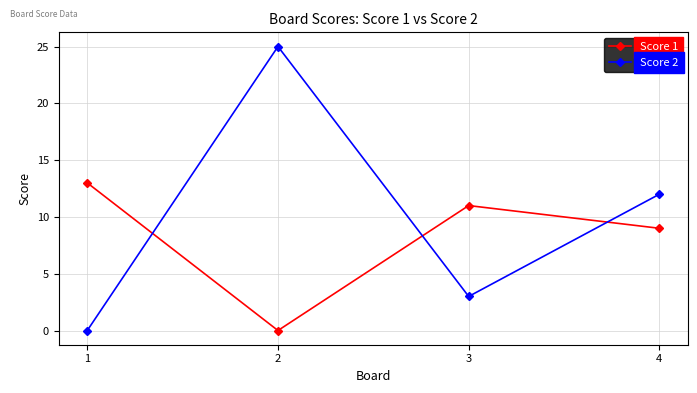

What is the maximum value shown in the chart?

25